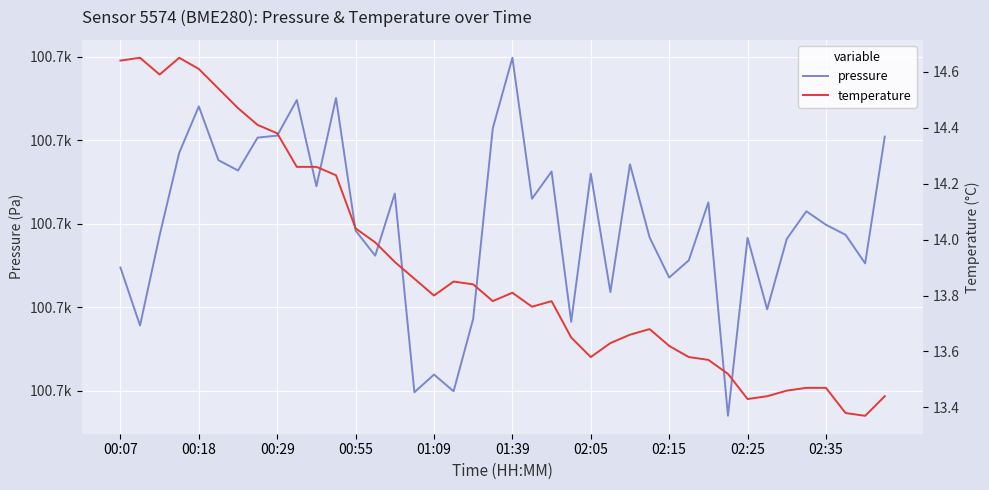

How many interior local peaks does the pressure series have?

12